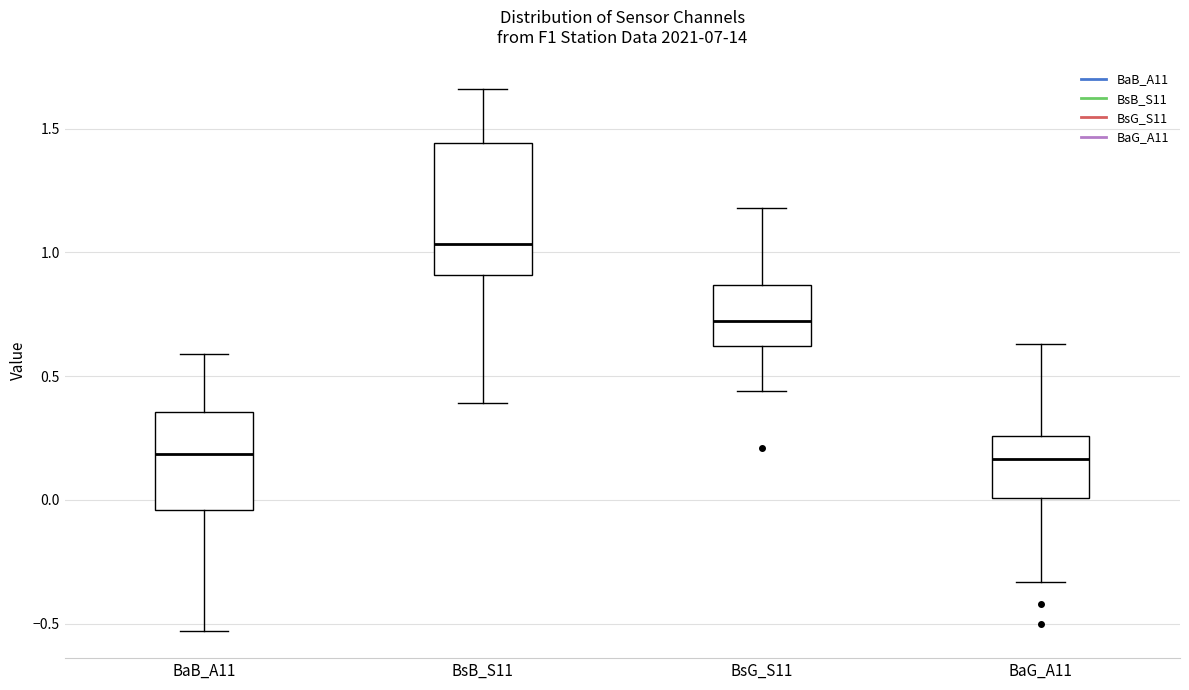

Where is the upper edge of the box for BaB_A11 on the y-axis? The values are not printed on the chart, so give them approximately, as read against the axis.

0.35